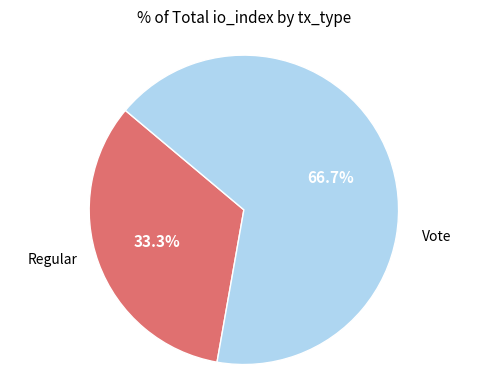

Is there any slice that represents more than half of the pie?

Yes